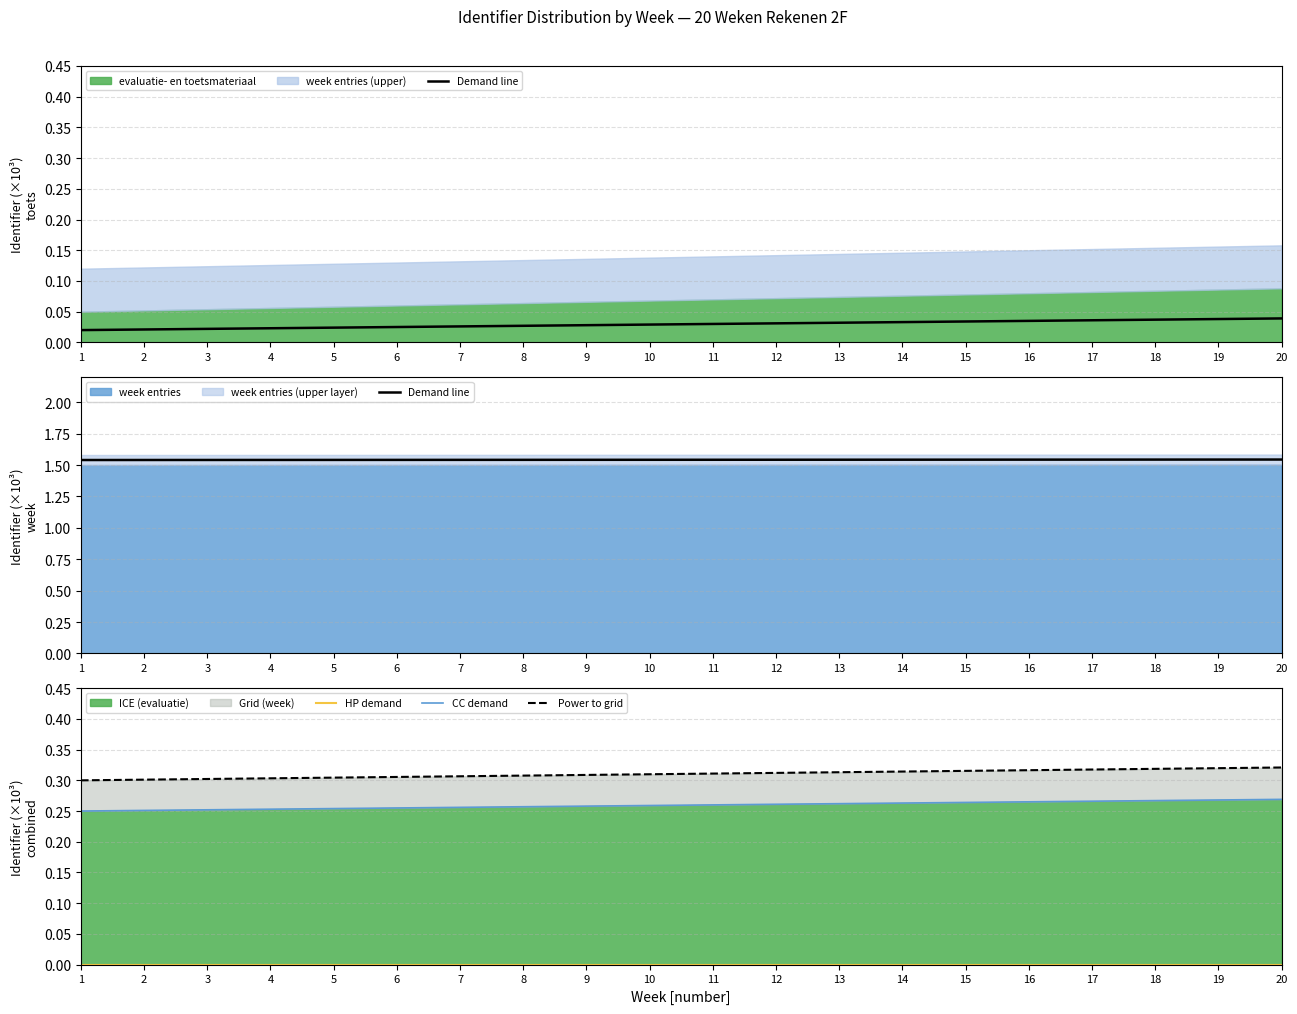

Is the value of HP demand at 11 greater than the value of CC demand at 6?

No